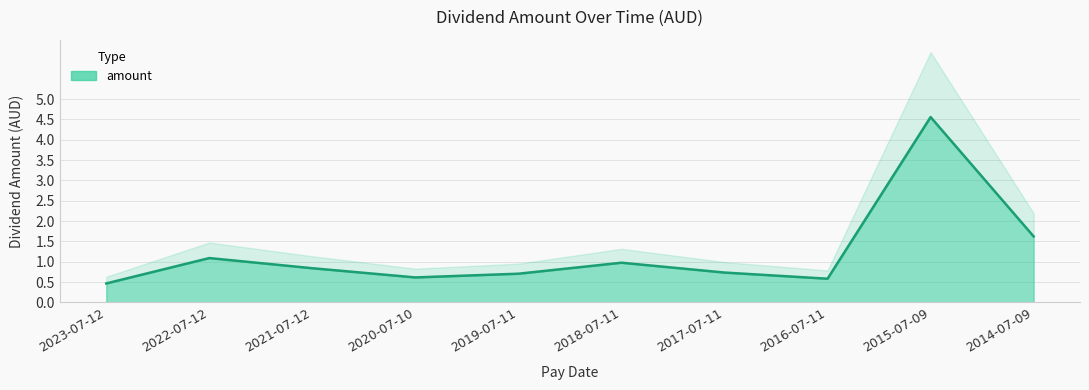

How many lines are shown in the chart?

1